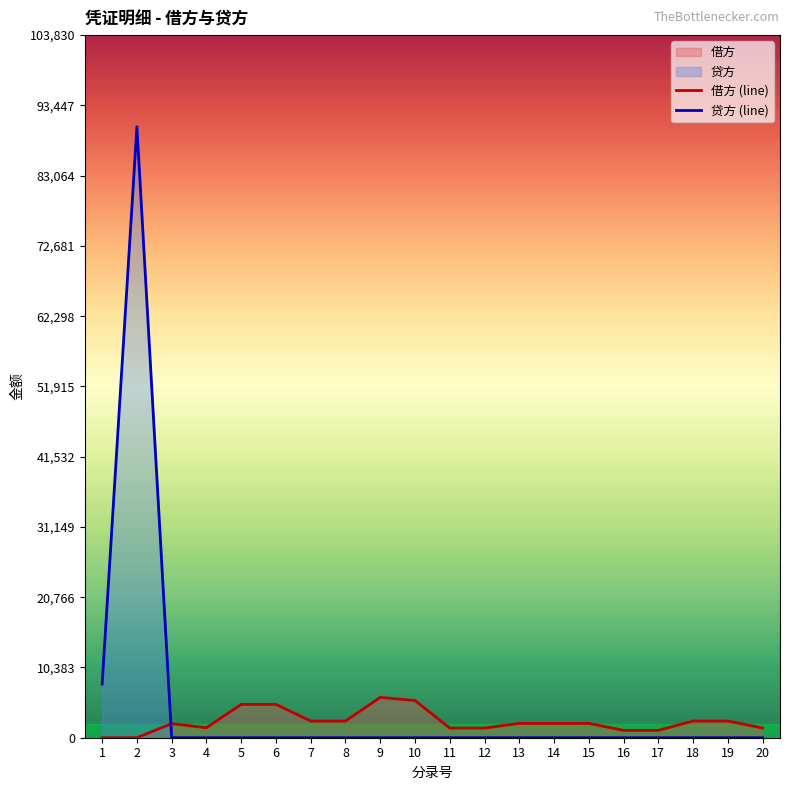

Where is the first local maximum for 贷方 (line)?

2